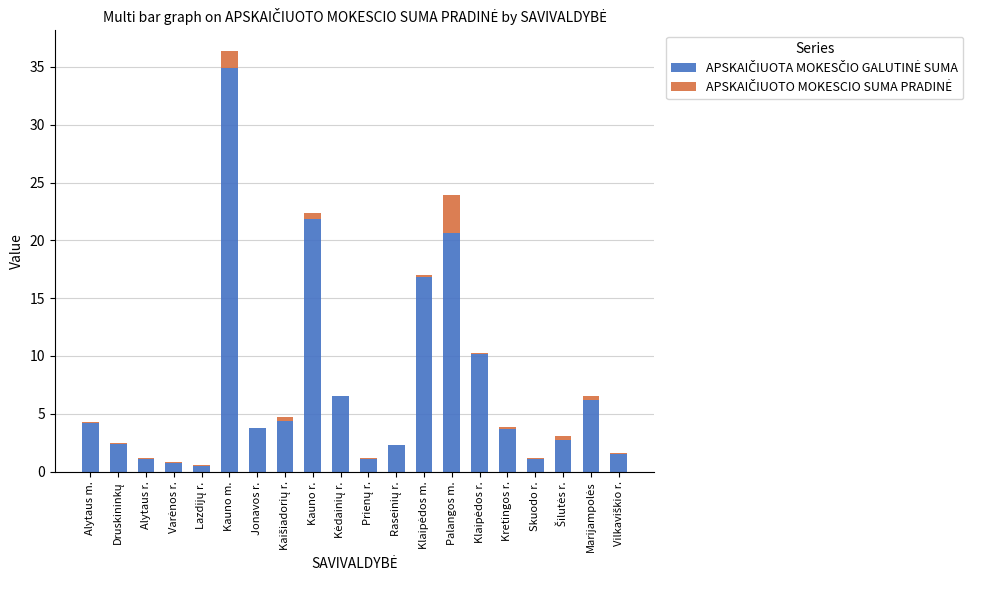

At which category is the sum across all series the highest?

Kauno m.